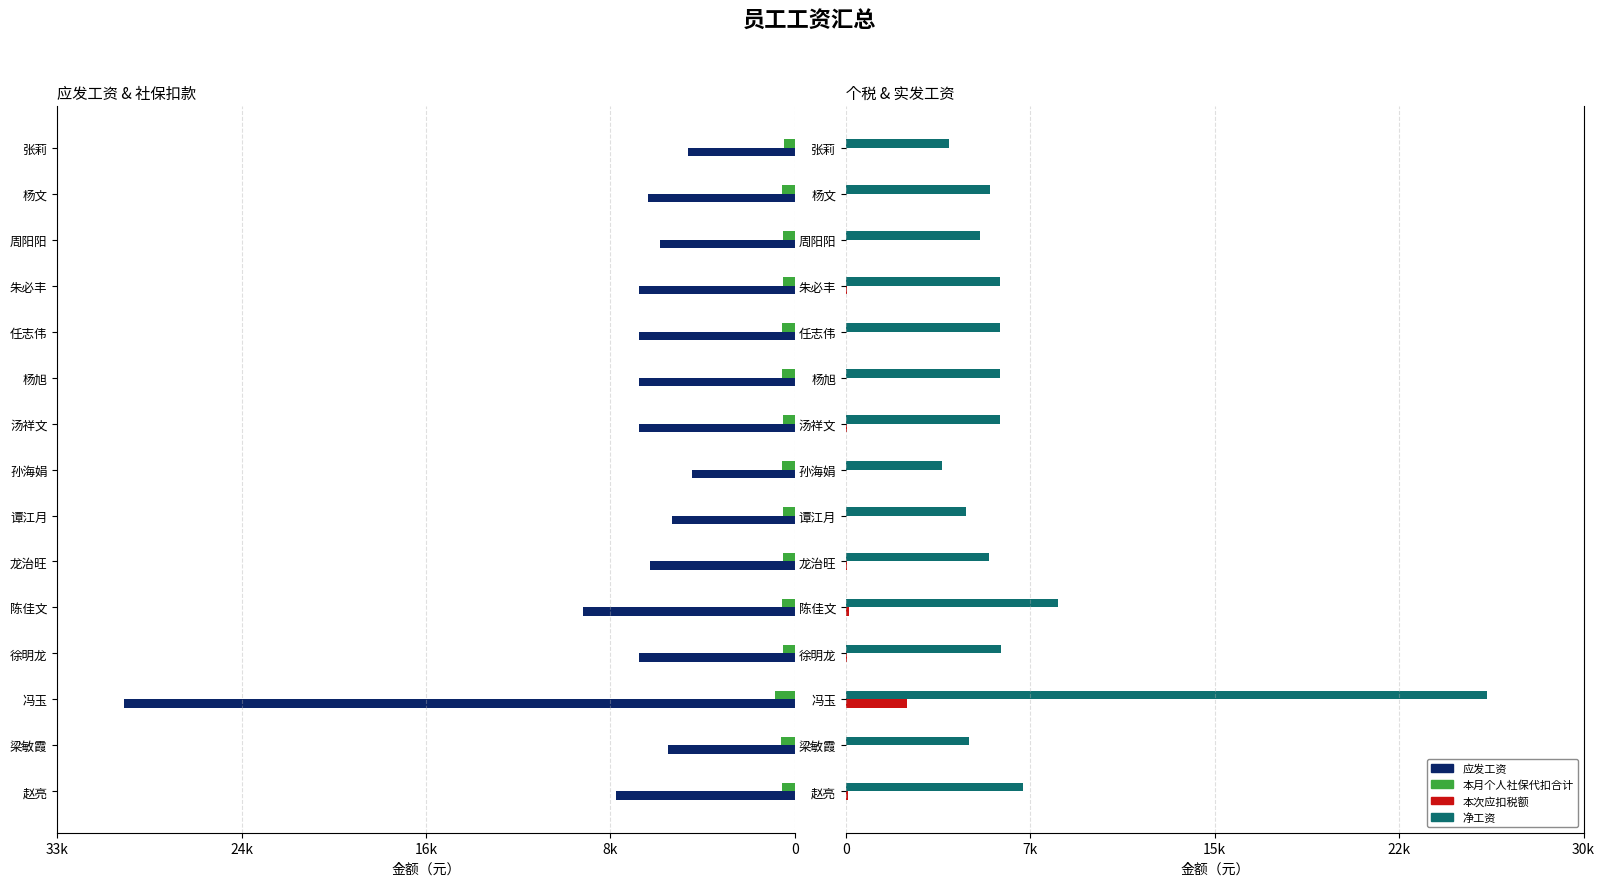

How many bars are there in total?

60